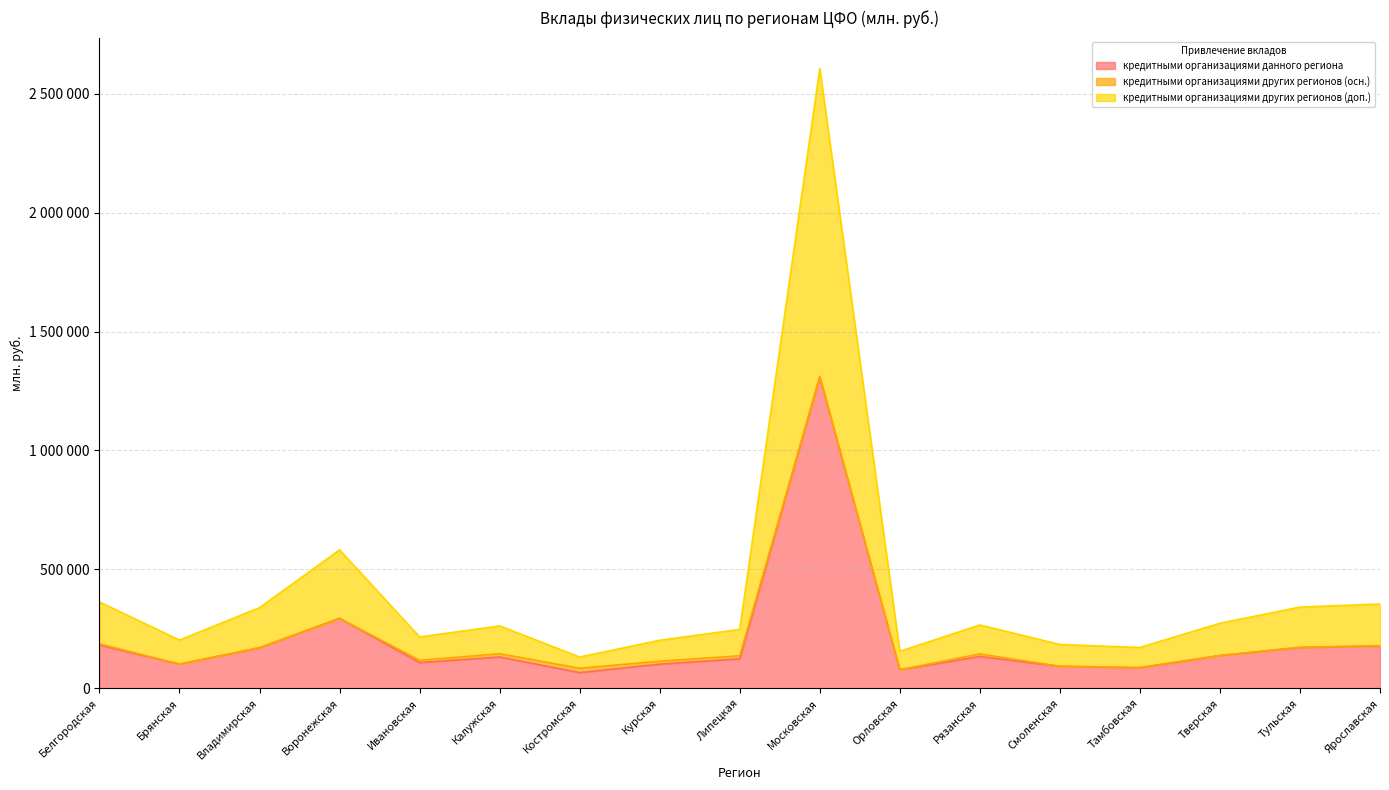

The кредитными организациями других регионов (доп.) series shows 362517 at Белгородская. True or false?

True